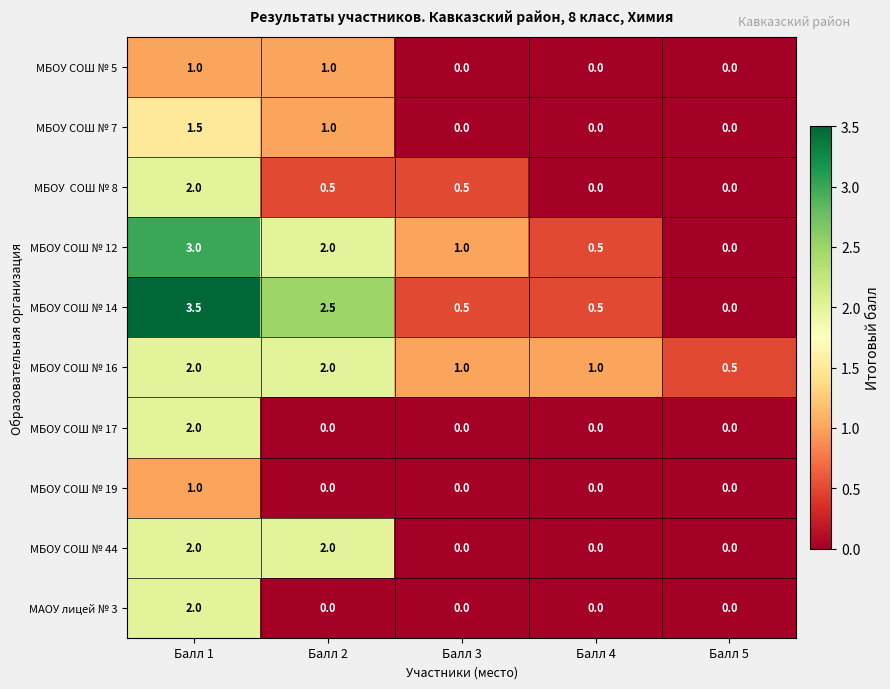

At which category is the sum across all series the highest?

Балл 1